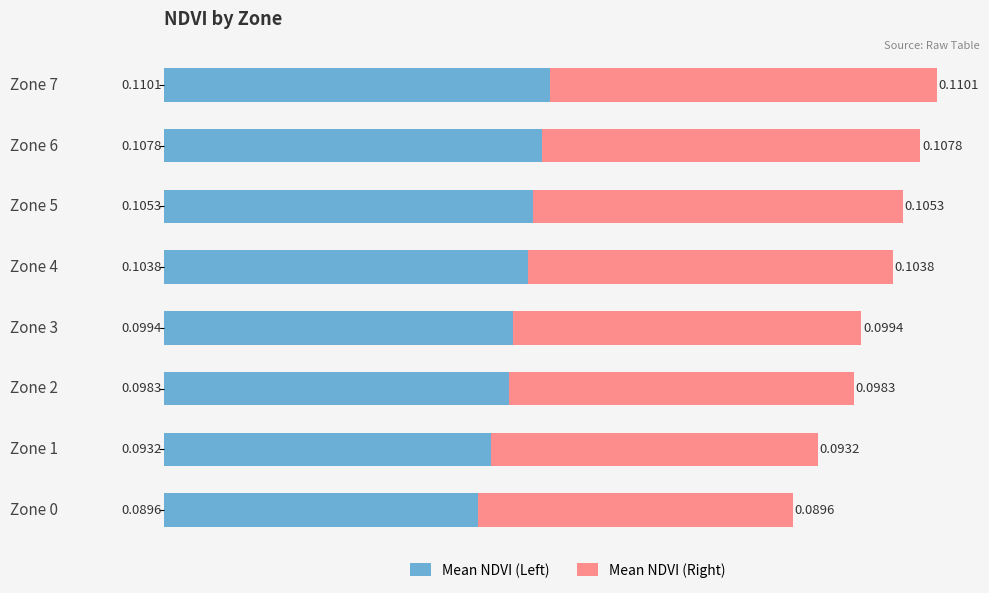

At which category is the sum across all series the highest?

Zone 7